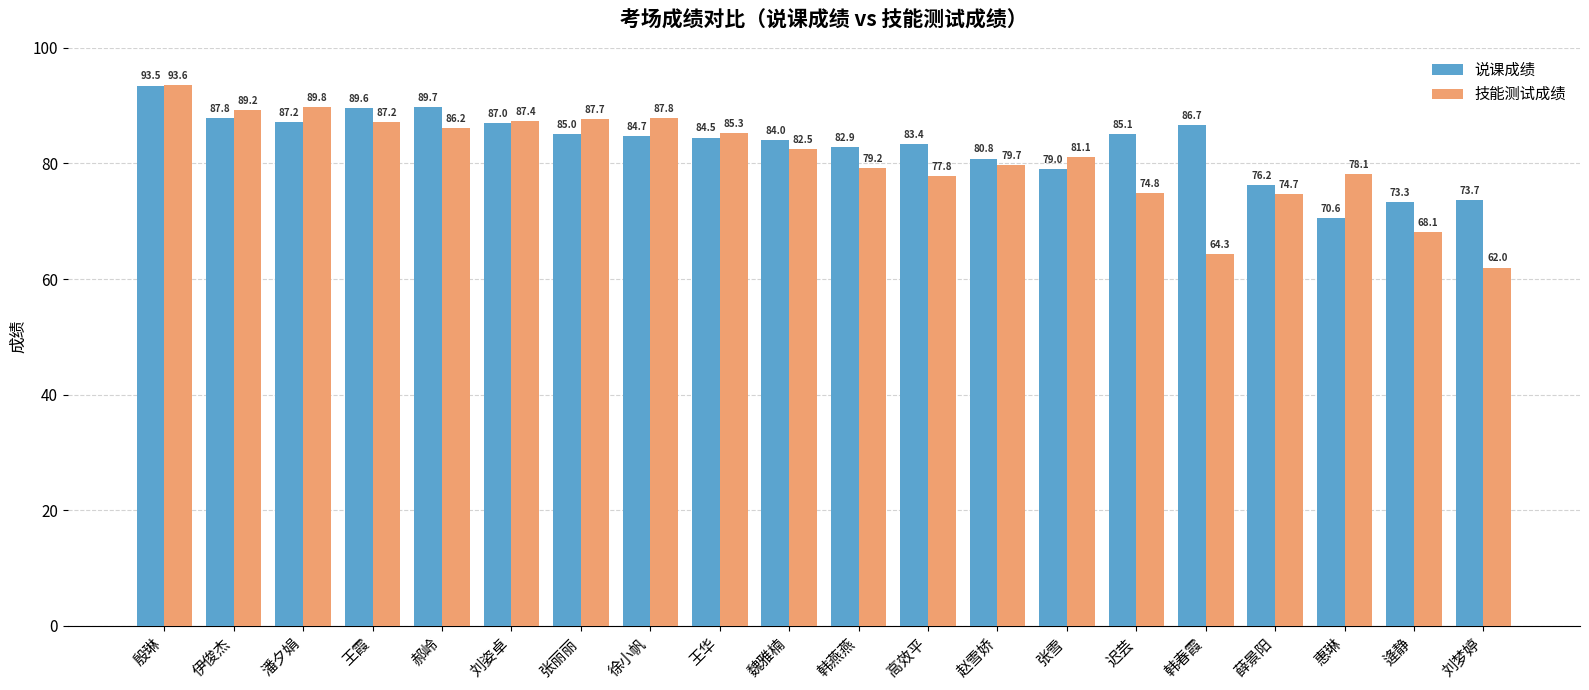

Which series has the largest total across all categories?

说课成绩